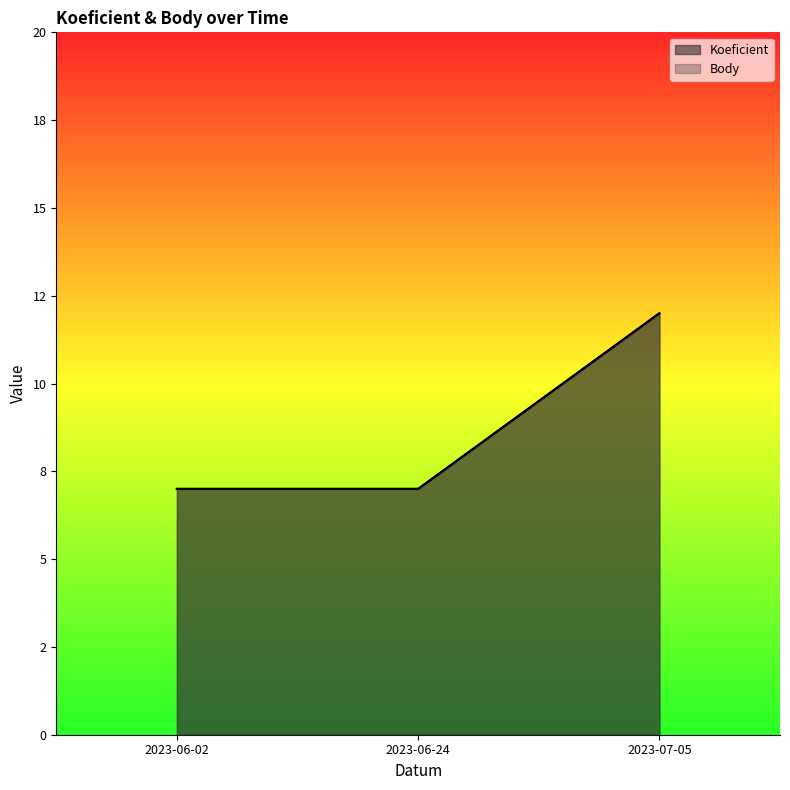

True or false: Koeficient has a value of 4 at 2023-07-05.

False